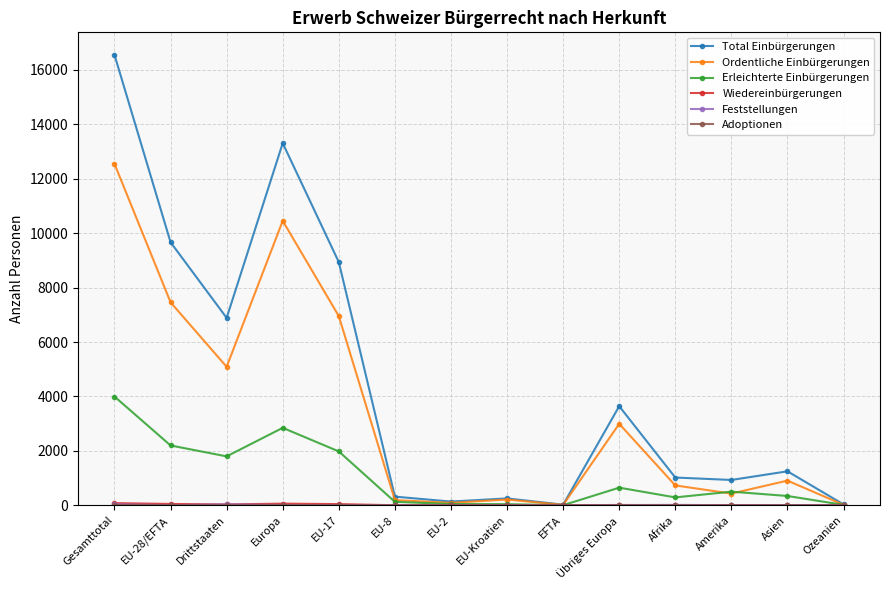

How many interior local valleys does the Ordentliche Einbürgerungen series have?

4